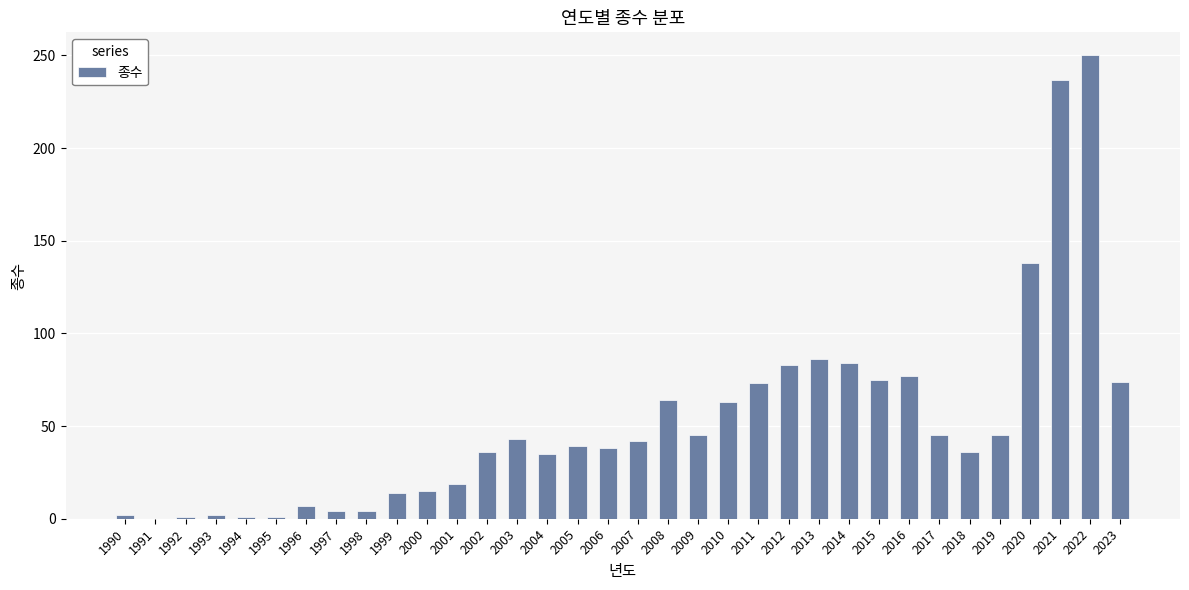

What is the greatest value displayed?

250